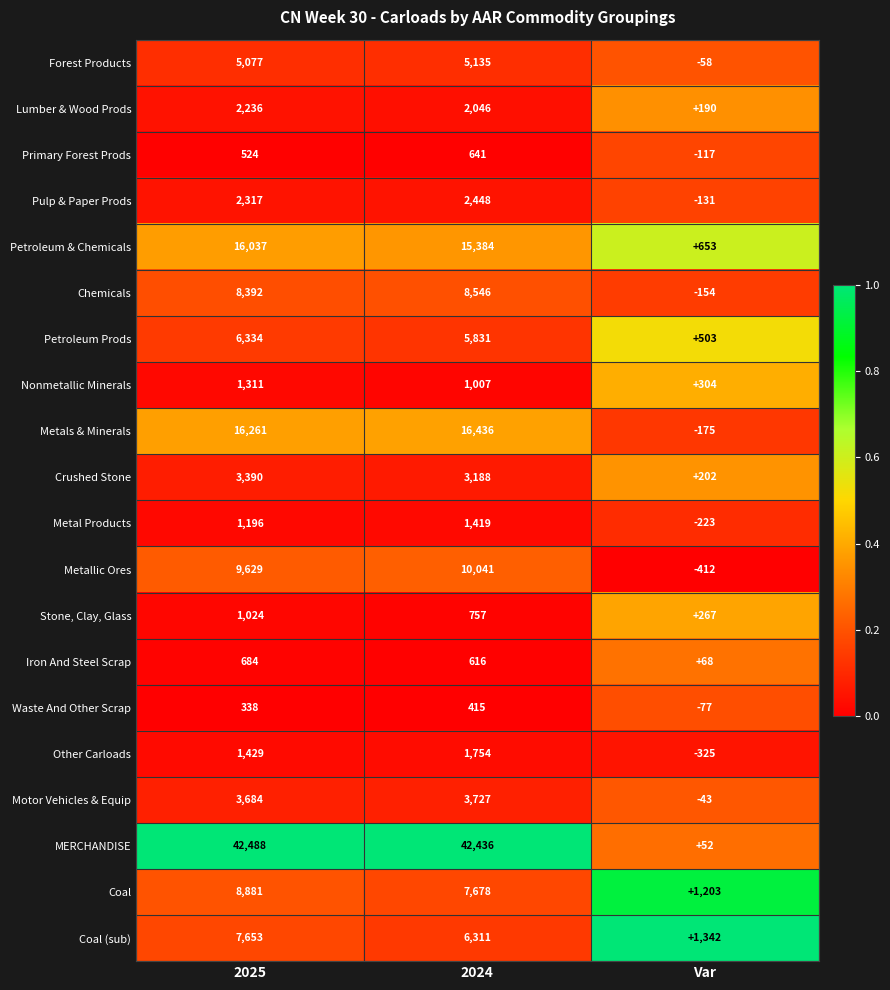

Which series has the largest range (max minus min)?

MERCHANDISE